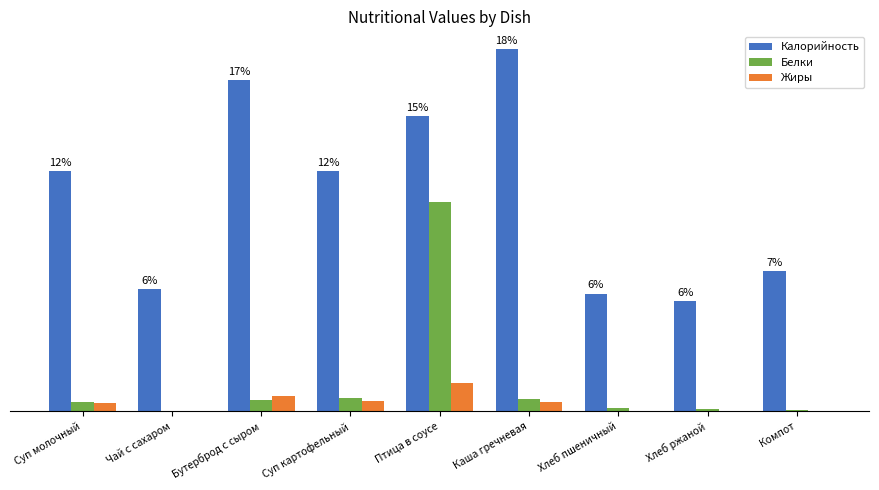

What is the minimum value shown in the chart?

0.1